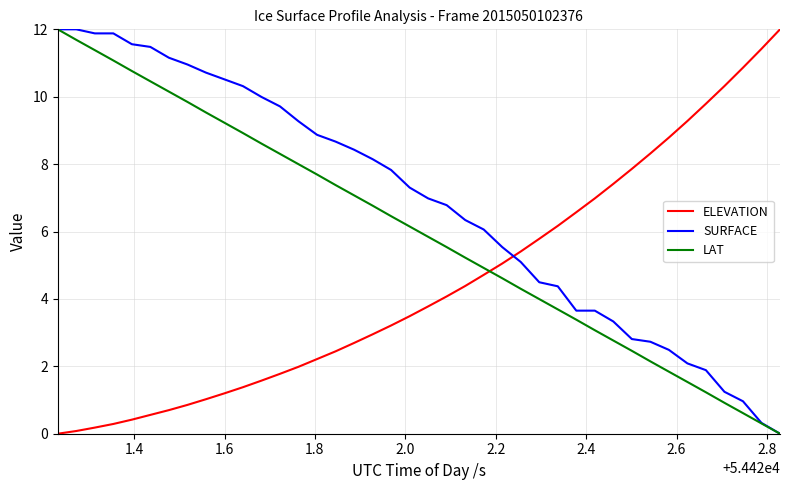

List the series in order of their overall mean, lowest first.

ELEVATION, LAT, SURFACE